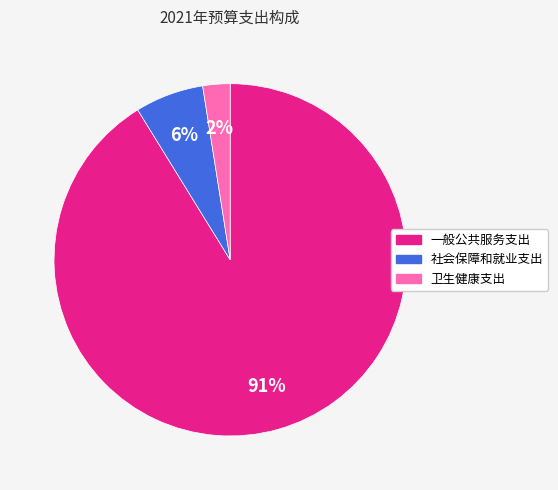

Is it true that 一般公共服务支出 is 99% of the pie?

False